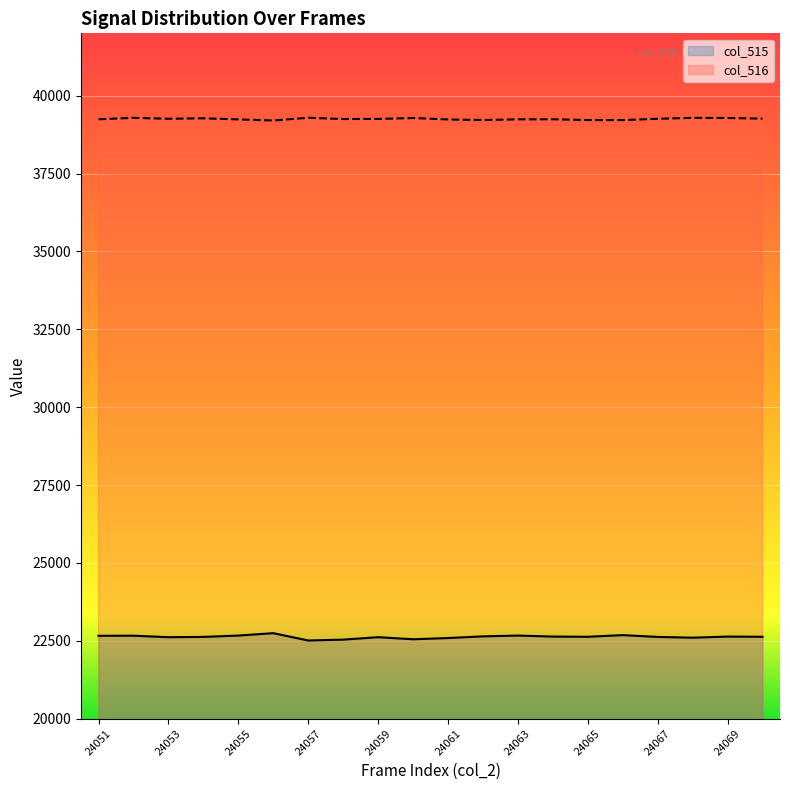

What is the approximate value of col_515 at 24061, to the nearest 5?

22585